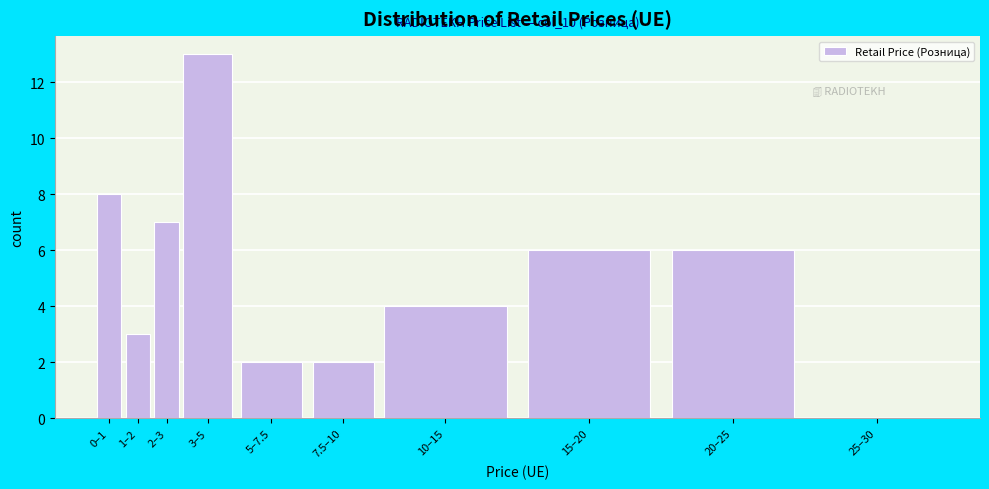

Reading left to right, transcribe all the data shown in this chart.

0–1=8	1–2=3	2–3=7	3–5=13	5–7.5=2	7.5–10=2	10–15=4	15–20=6	20–25=6	25–30=0